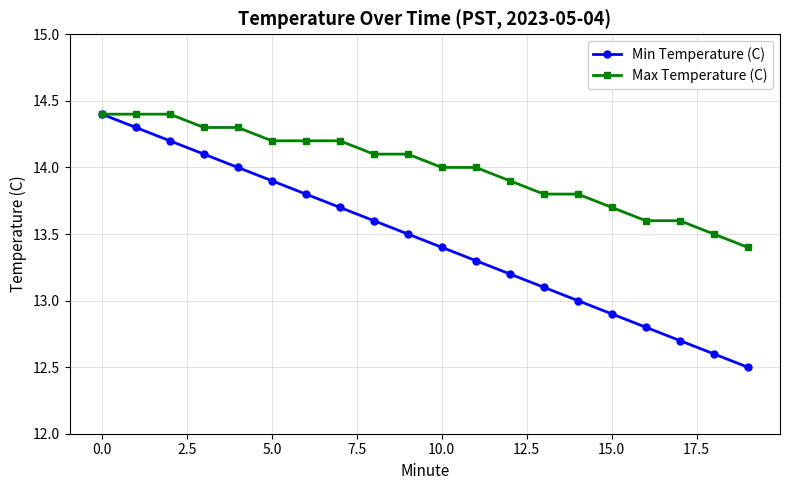

What is the sum of all Min Temperature (C) values?

269.0